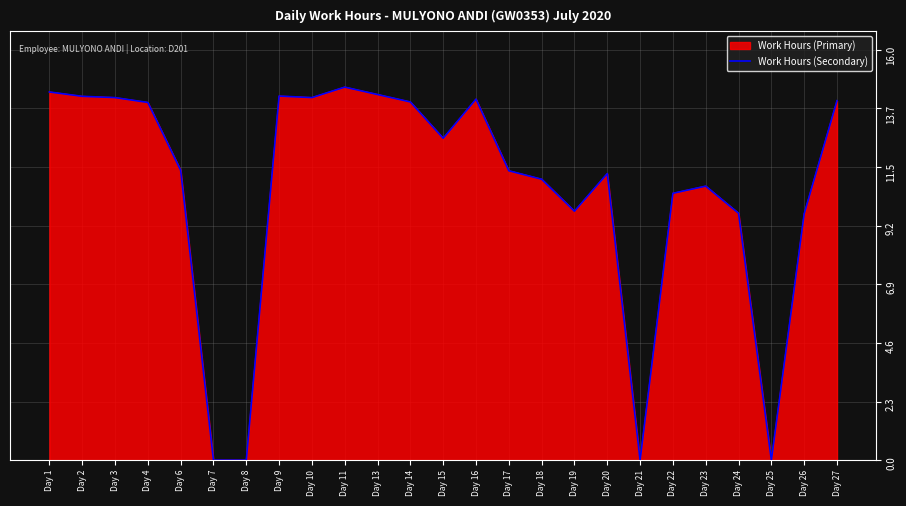

What is the difference between the values at Day 13 and Day 3?

0.1